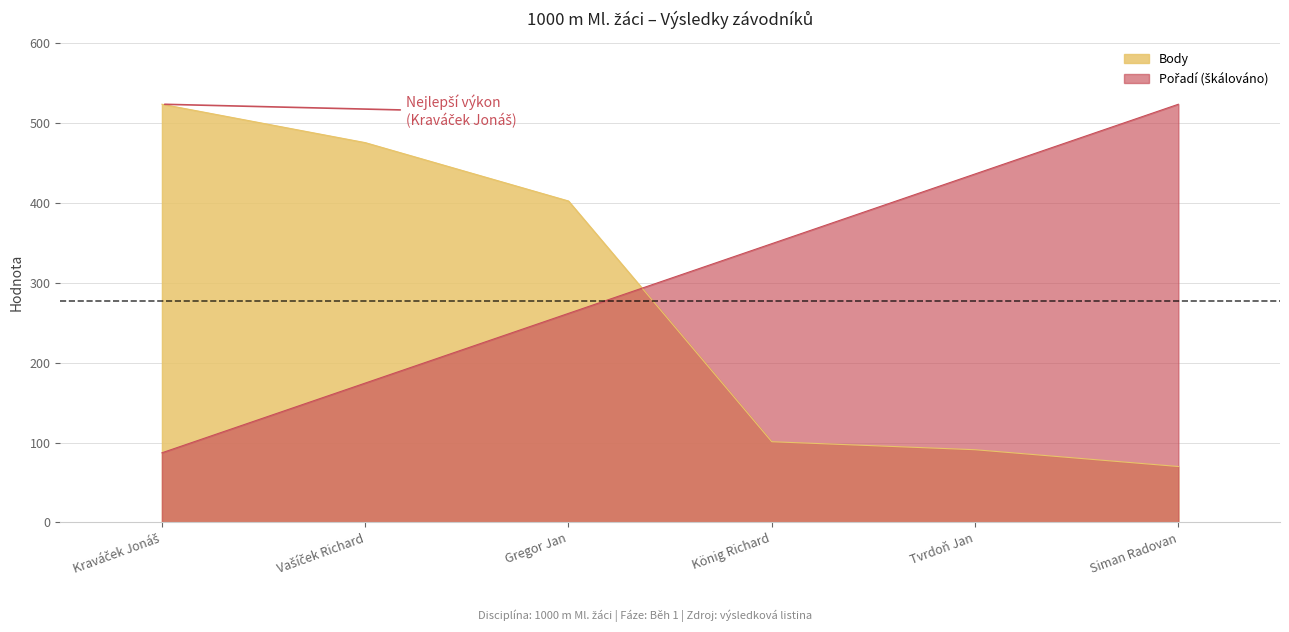

How many lines are shown in the chart?

2